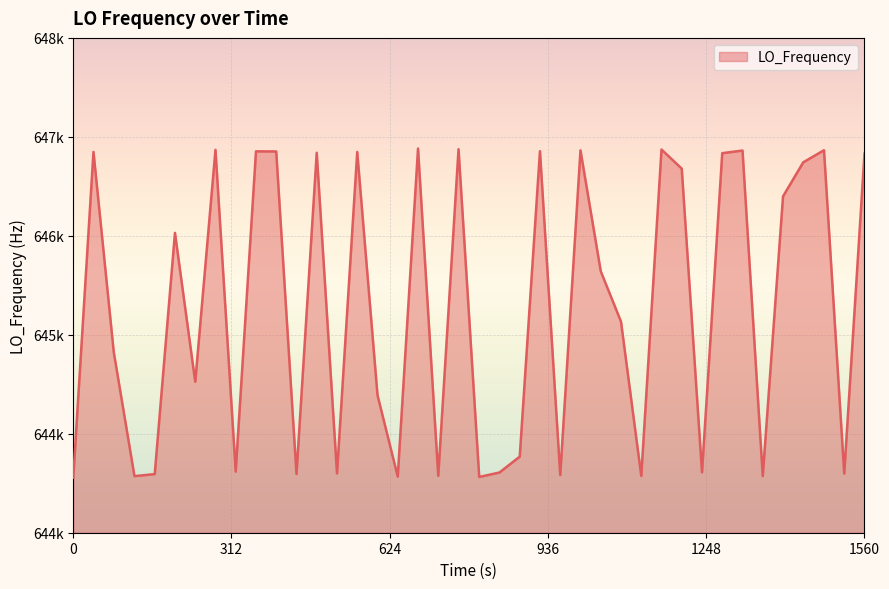

How many data points does each series have?

40